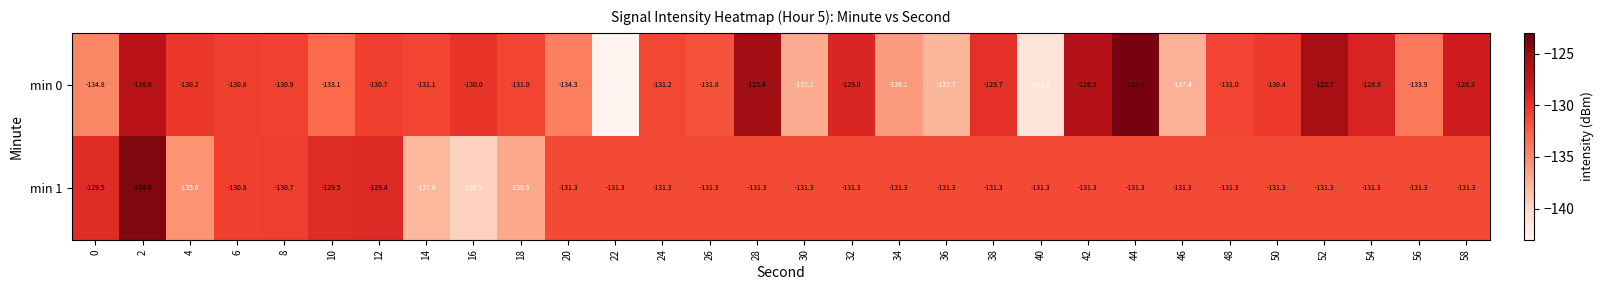

Is it true that min 0 equals -123.6 at 44?

True